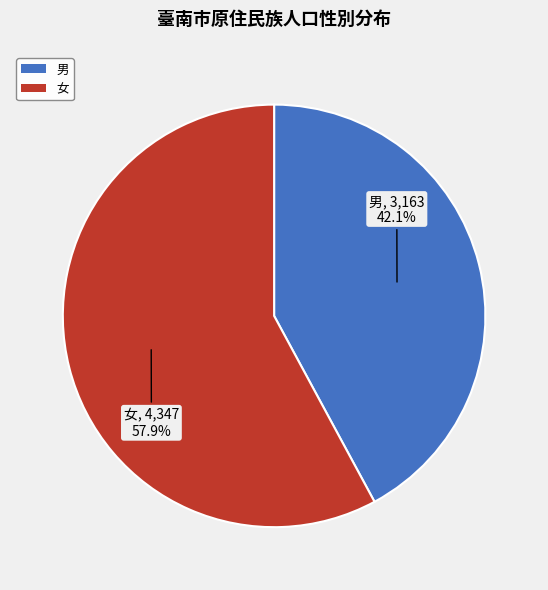

What is the largest slice in the pie chart?

女